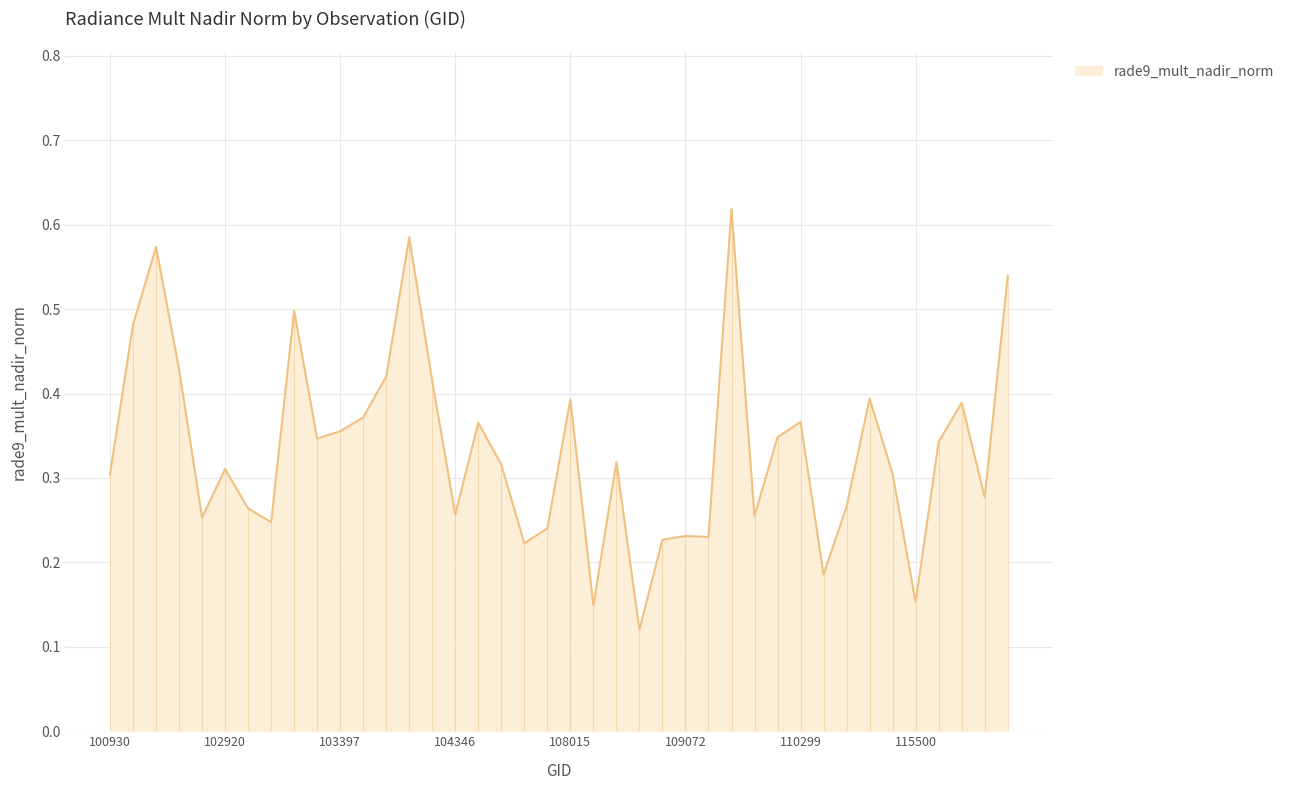

Reading left to right, extract all data points from this chart.

100930=0.3	102421=0.5	102671=0.6	102792=0.4	102912=0.3	102920=0.3	103032=0.3	103040=0.2	103160=0.5	103279=0.3	103397=0.4	103761=0.4	104112=0.4	104229=0.6	104236=0.4	104346=0.3	104355=0.4	107659=0.3	107834=0.2	107843=0.2	108015=0.4	108193=0.1	108715=0.3	108729=0.1	108899=0.2	109072=0.2	109244=0.2	109780=0.6	109954=0.3	110127=0.3	110299=0.4	110472=0.2	114902=0.3	115265=0.4	115378=0.3	115500=0.2	115893=0.3	121308=0.4	121478=0.3	122002=0.5